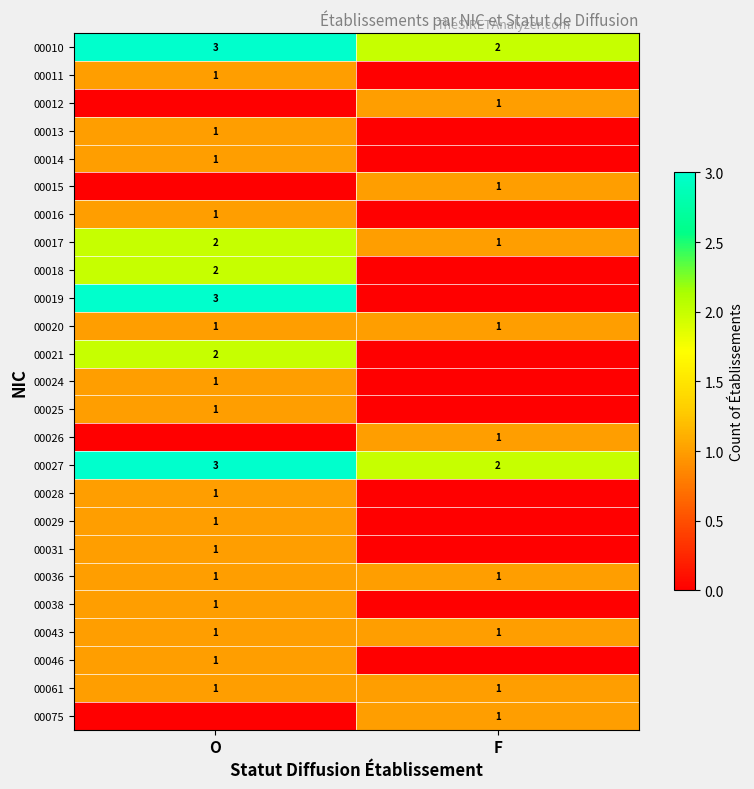

List the labels in order of 00017 value, largest first.

O, F